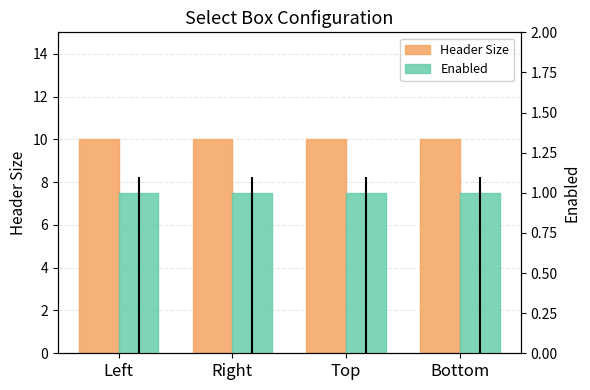

What is the difference between the highest and lowest values at Left?

9